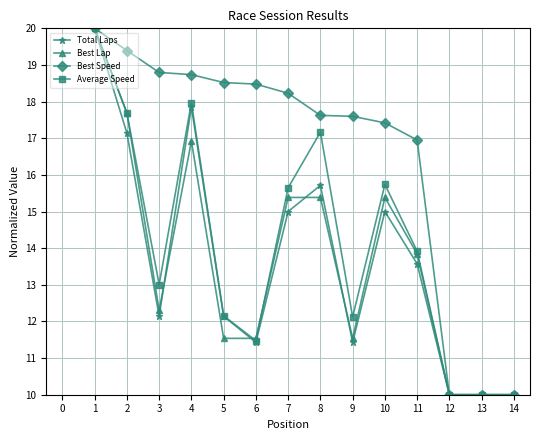

Read the Average Speed value at 13.

10.0